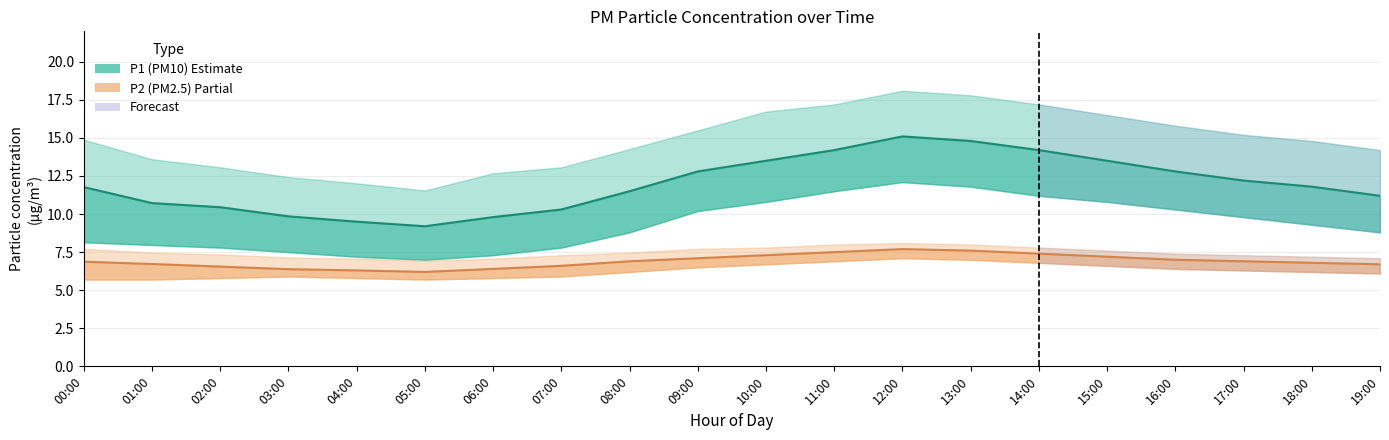

Reading left to right, extract all data points from this chart.

P1 (PM10): 11.8	10.7	10.4	9.8	9.5	9.2	9.8	10.3	11.5	12.8	13.5	14.2	15.1	14.8	14.2	13.5	12.8	12.2	11.8	11.2
P2 (PM2.5): 6.9	6.7	6.5	6.4	6.3	6.2	6.4	6.6	6.9	7.1	7.3	7.5	7.7	7.6	7.4	7.2	7.0	6.9	6.8	6.7